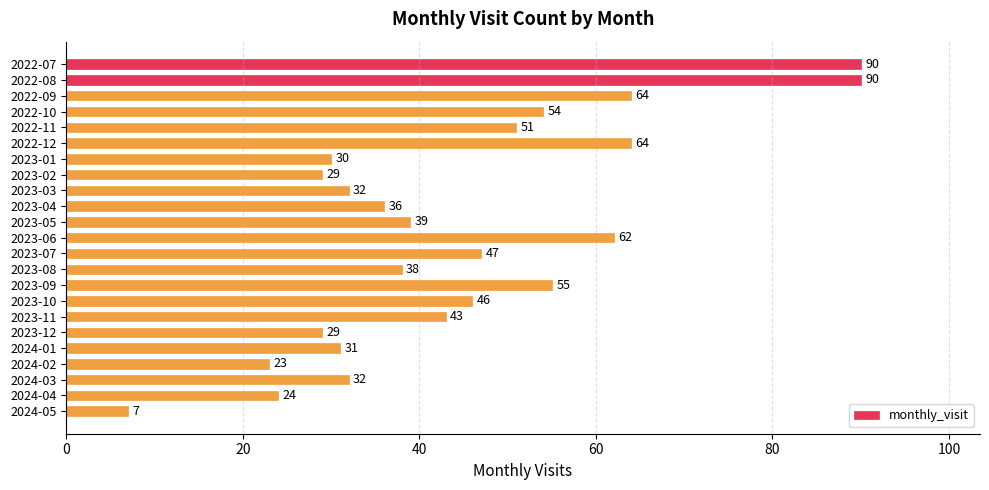

Approximately how many times larger is the value at 2023-01 compared to 2024-02?

1.3